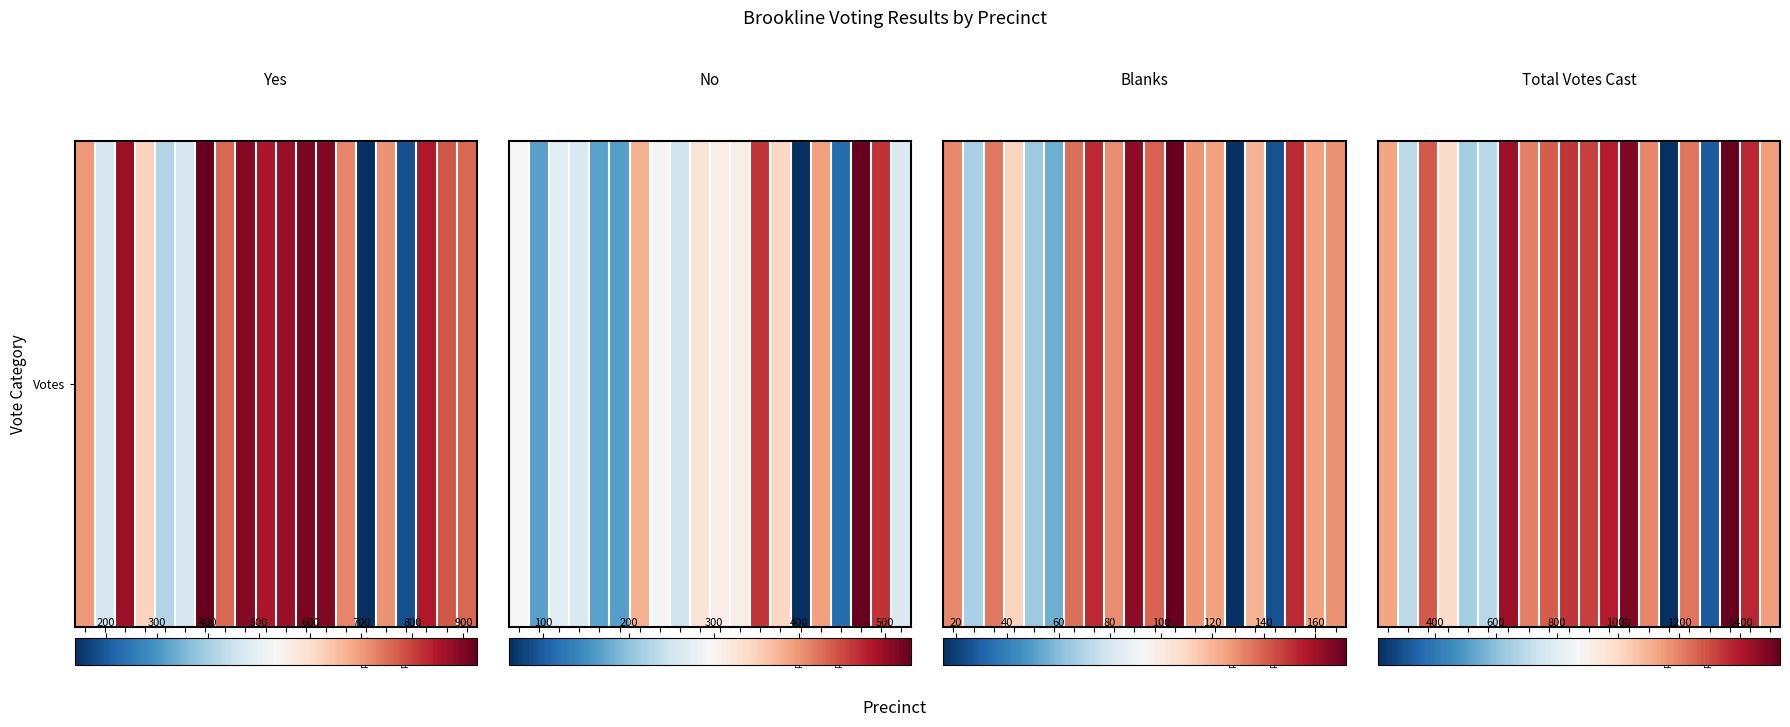

Approximately how many times larger is the value at Pct 3 compared to Pct 9?

0.9